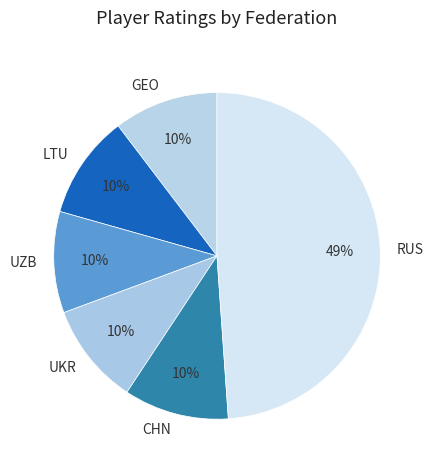

To the nearest percent, what is the combined percentage of UKR and UZB?

20%